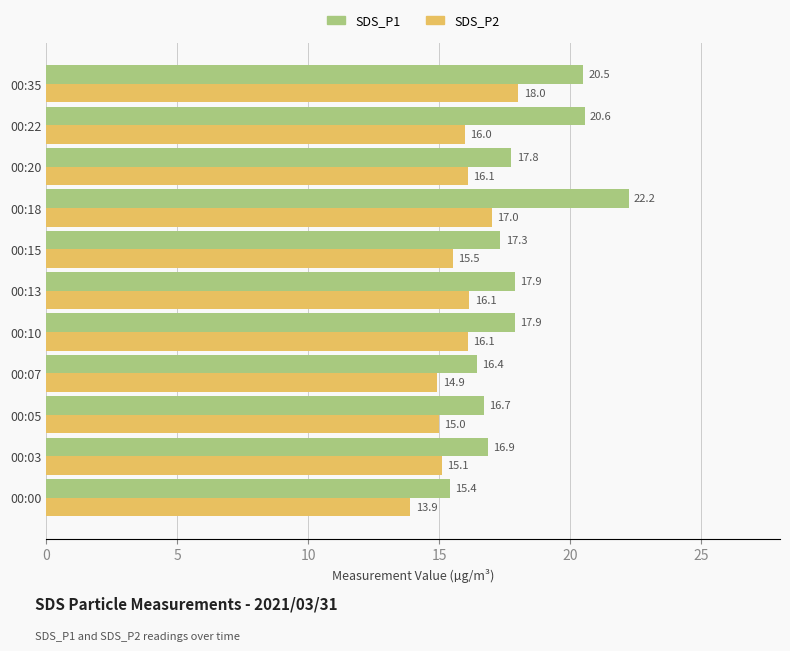

What is the difference between the highest and lowest values at 00:15?

1.8